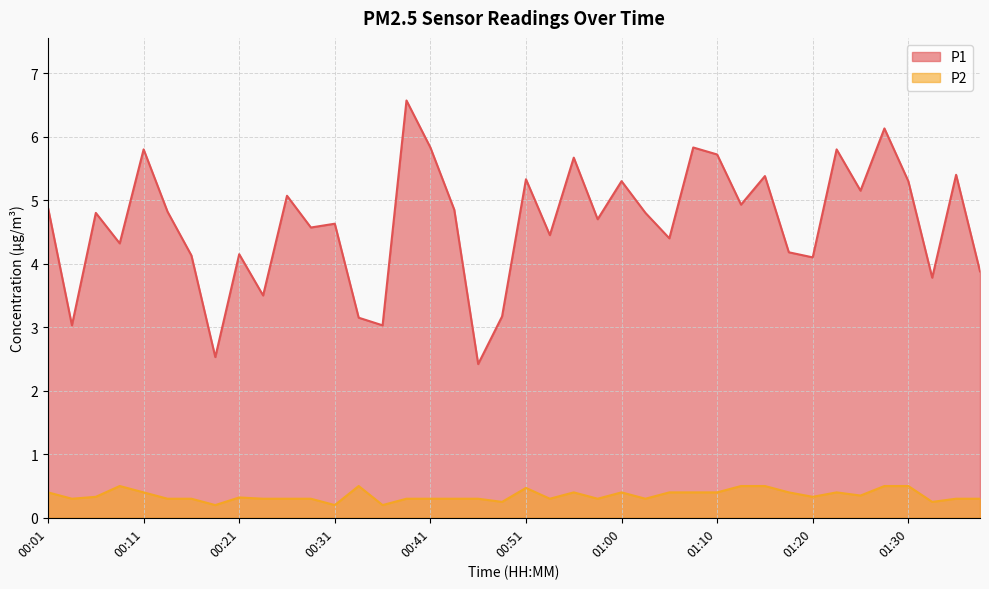

How many distinct data groups are displayed?

2